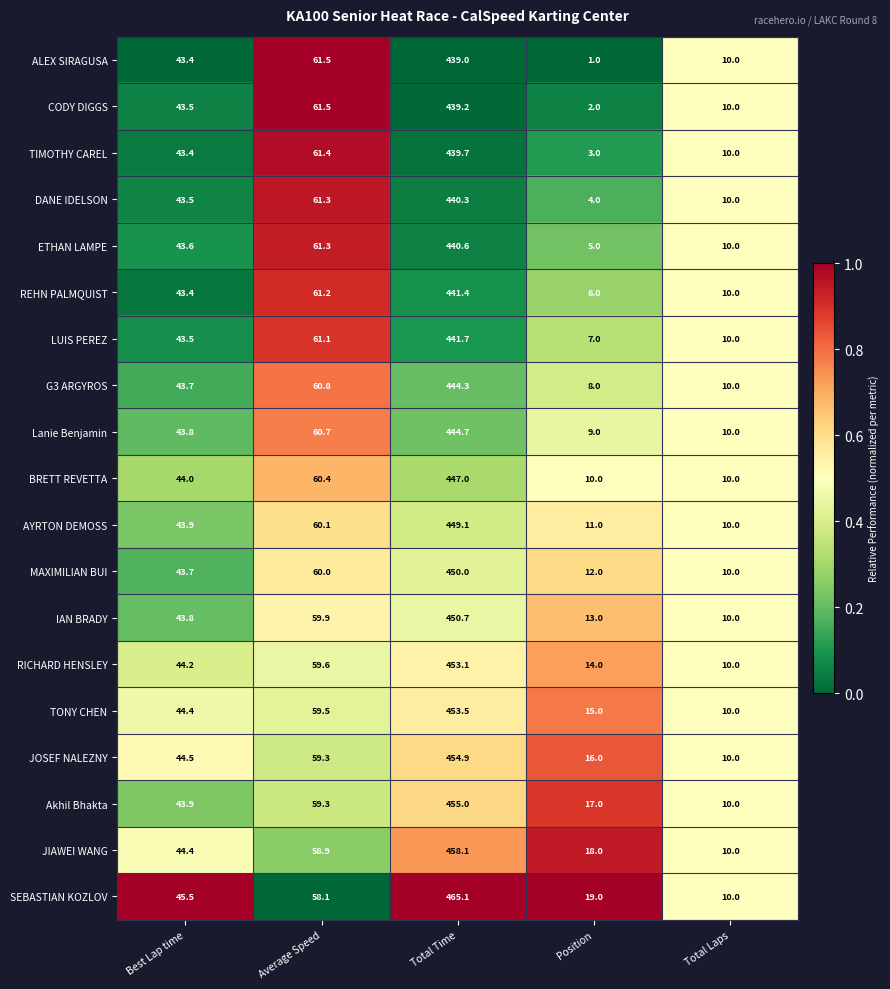

Is it true that REHN PALMQUIST equals 441.4 at Total Time?

True